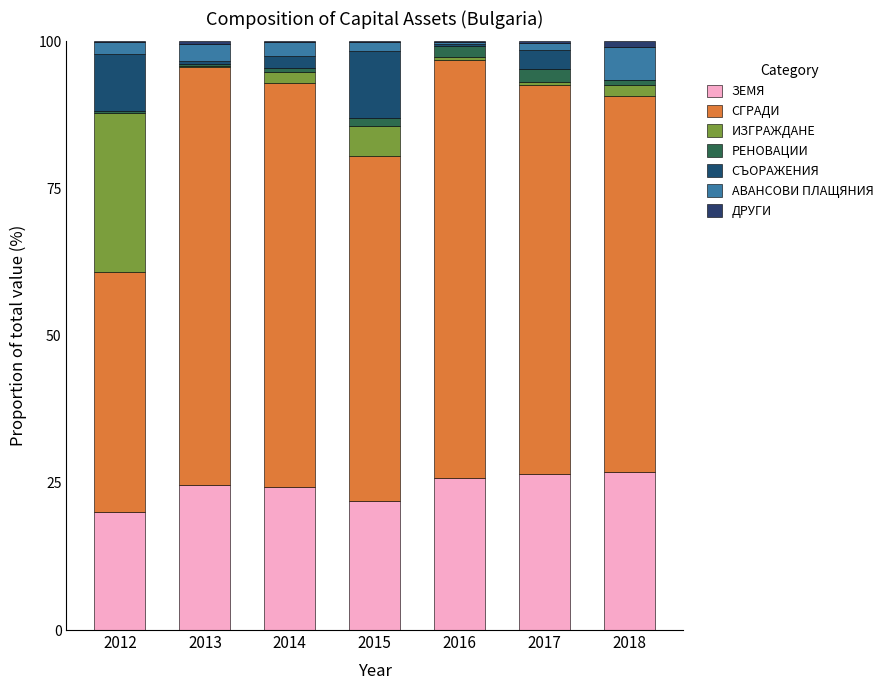

At which category is the sum across all series the highest?

2012